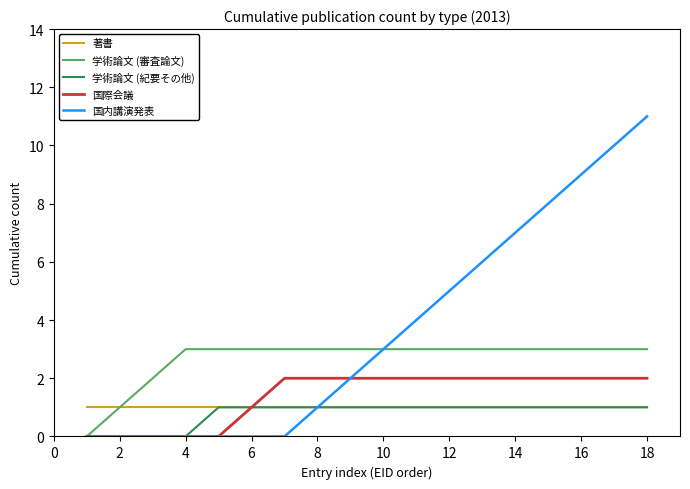

What is the average value of the 国際会議 series?

1